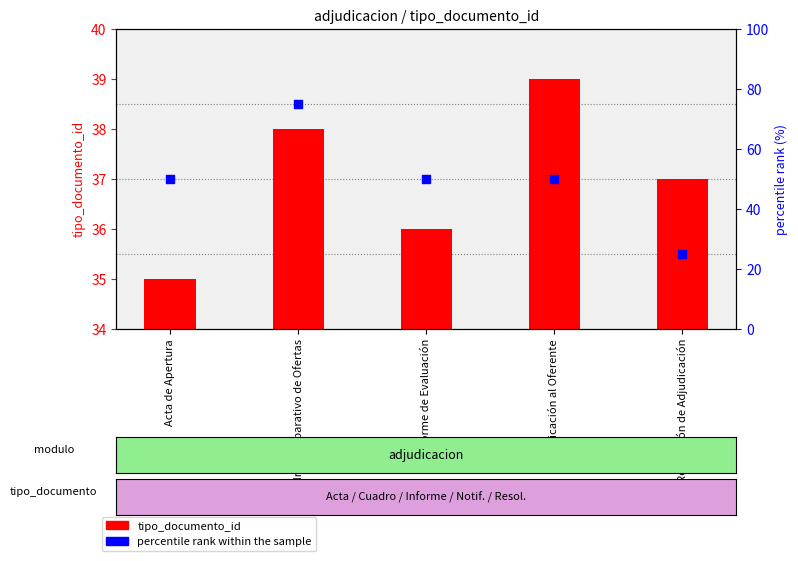

What are all the series names shown in the legend?

tipo_documento_id, percentile rank within the sample